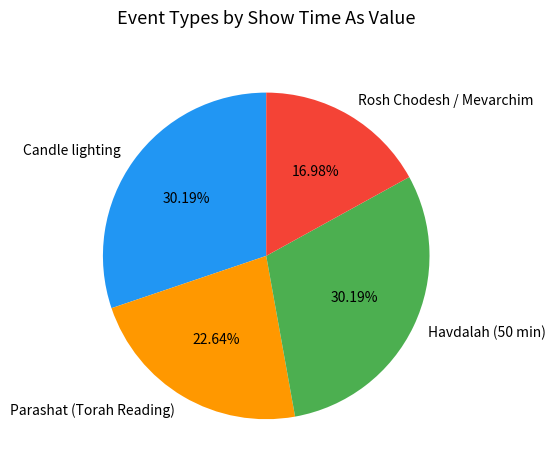

To the nearest percent, what percentage of the pie is Havdalah (50 min)?

30%